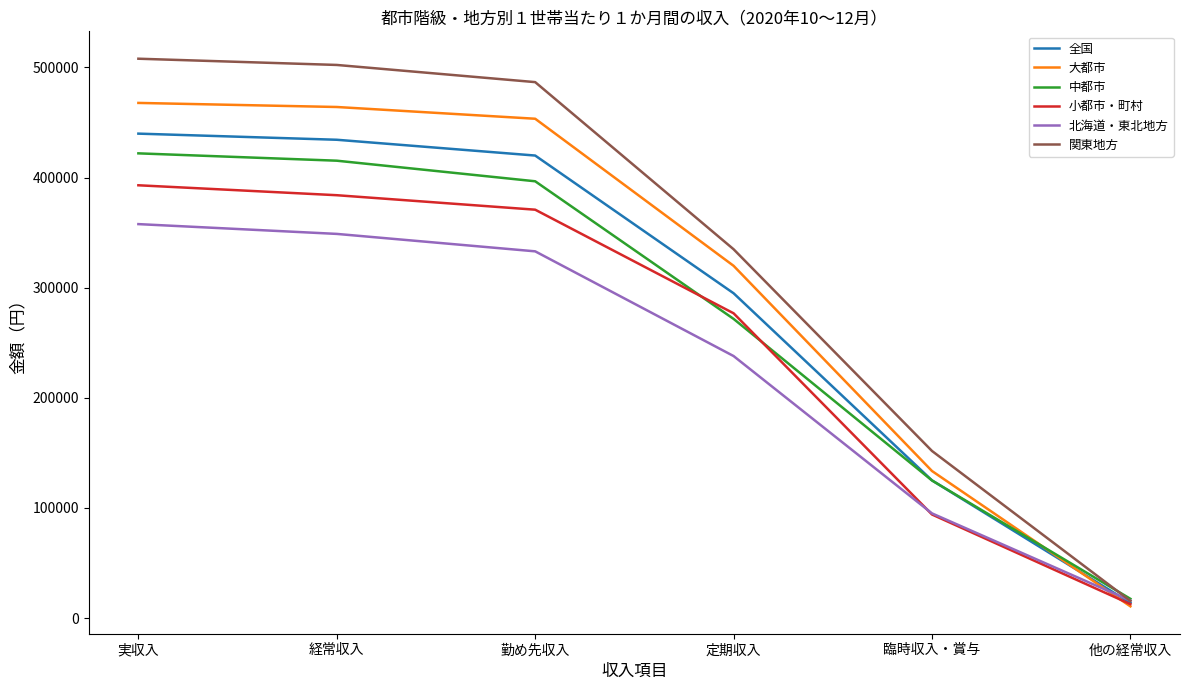

Is this an area chart (filled region under the line)?

No